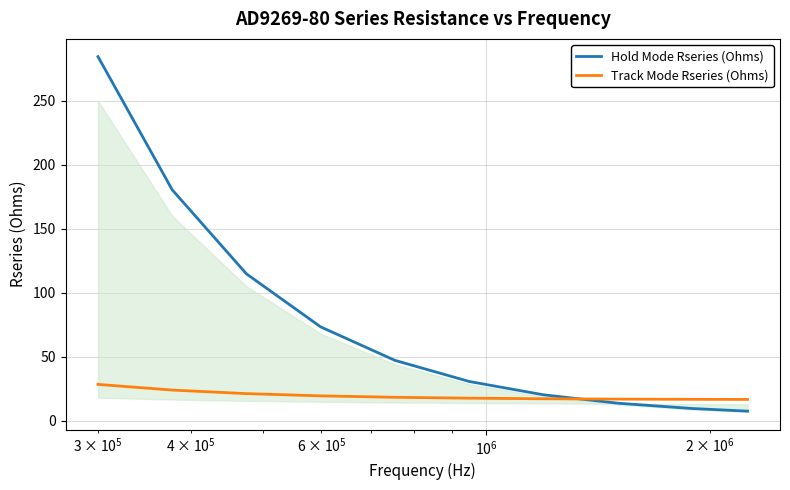

How many lines are shown in the chart?

2